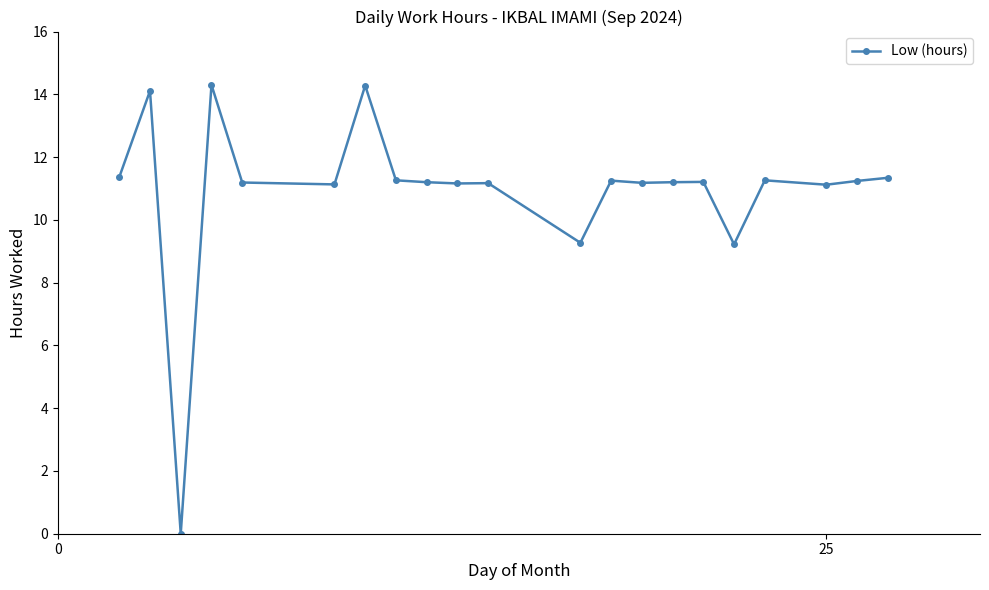

What is the value of the 21st point from the left?

11.3